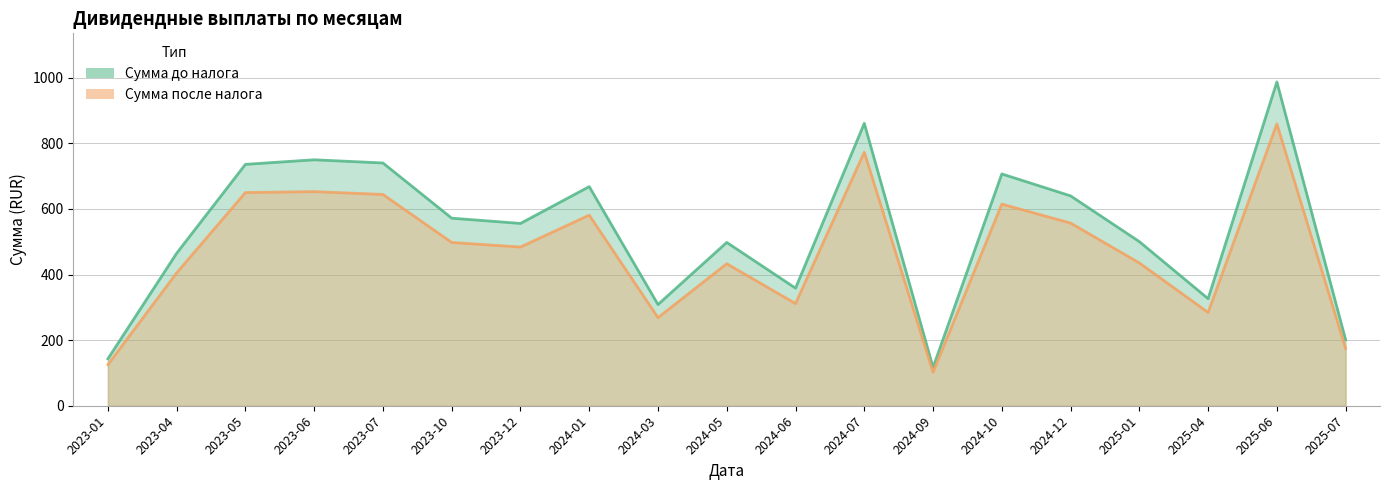

Does the chart have visible grid lines?

Yes